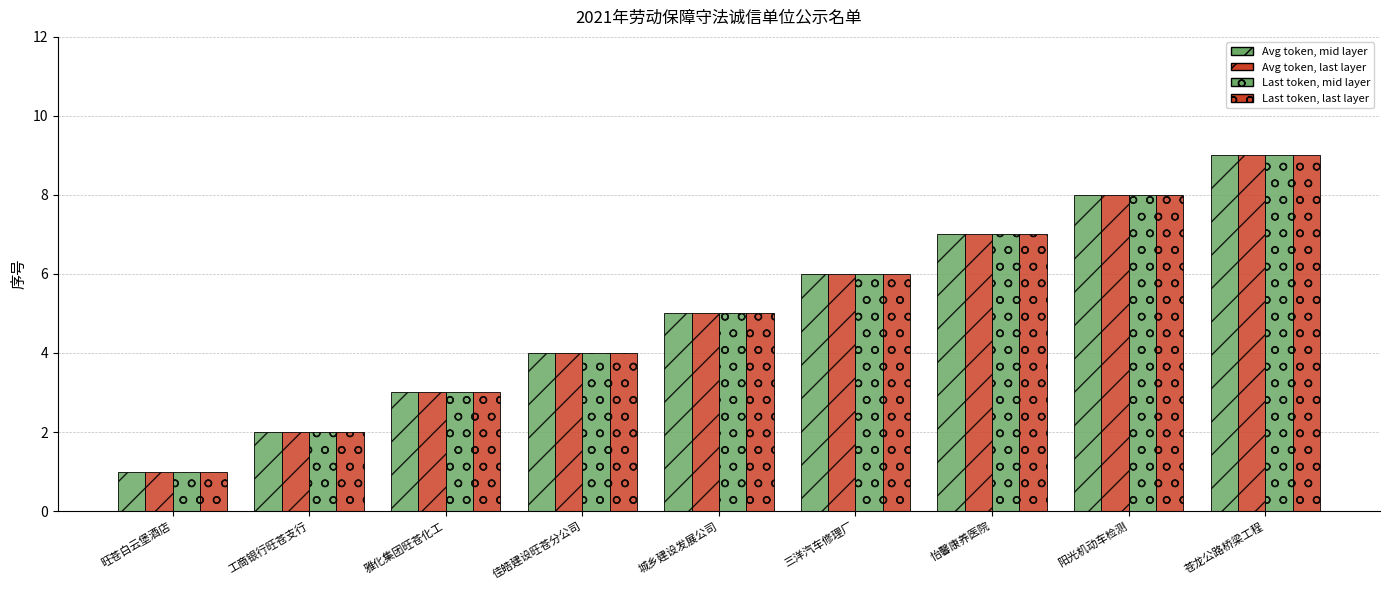

Does the chart contain any negative values?

No